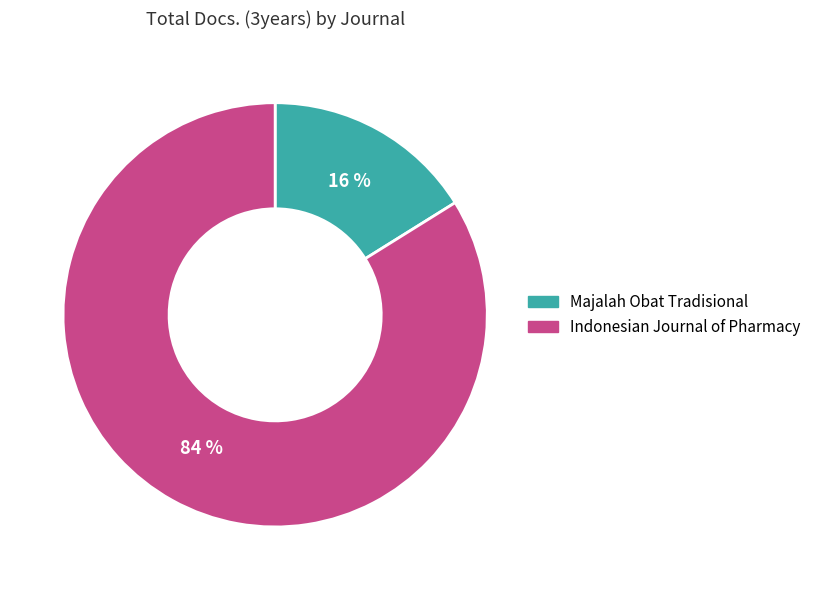

To the nearest percent, what portion does Majalah Obat Tradisional represent?

16%